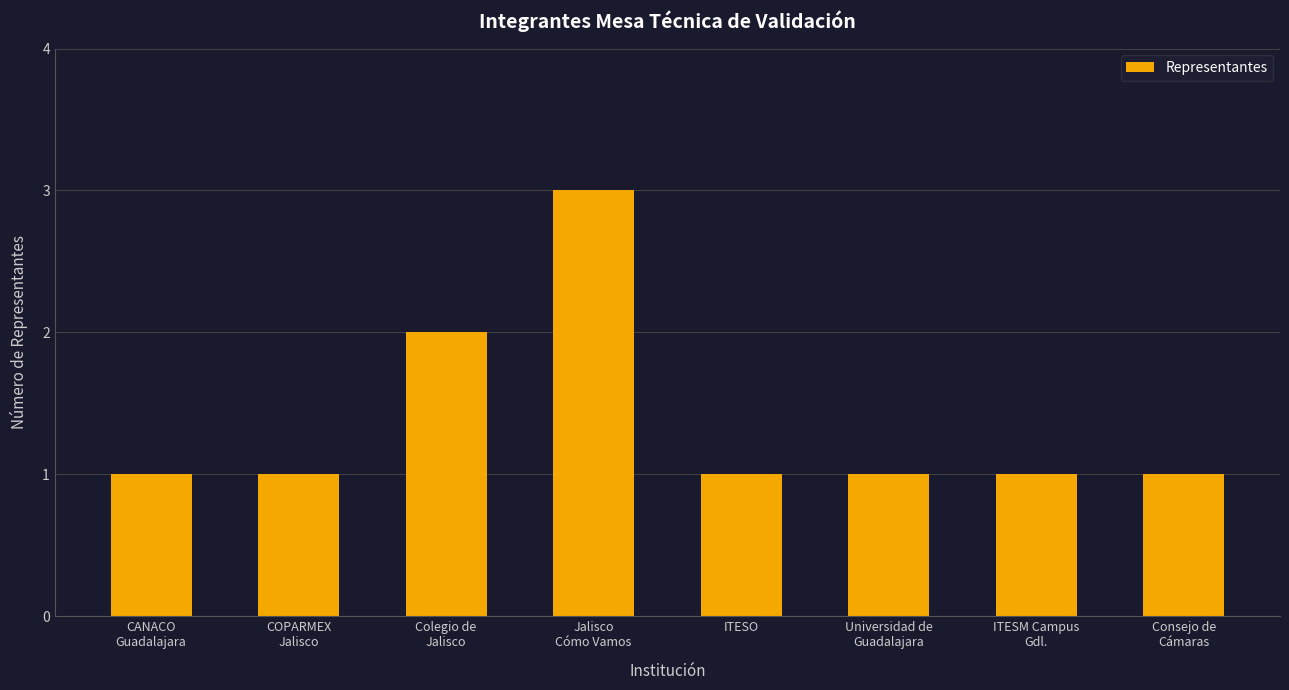

Reading left to right, what are all the values shown in this chart?

1	1	2	3	1	1	1	1